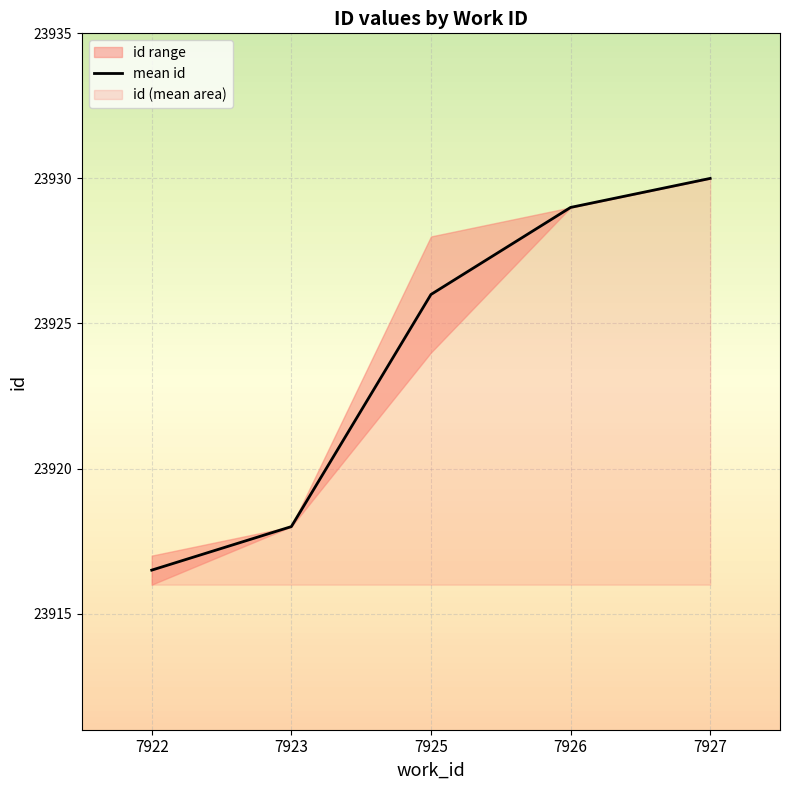

What is the approximate value at 7925?

23926.0